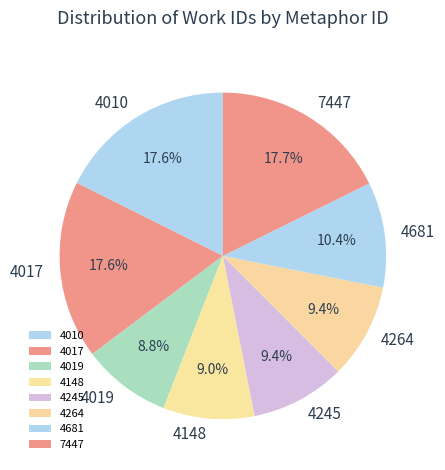

What is the total percentage of 4017 and 7447?

35.3%